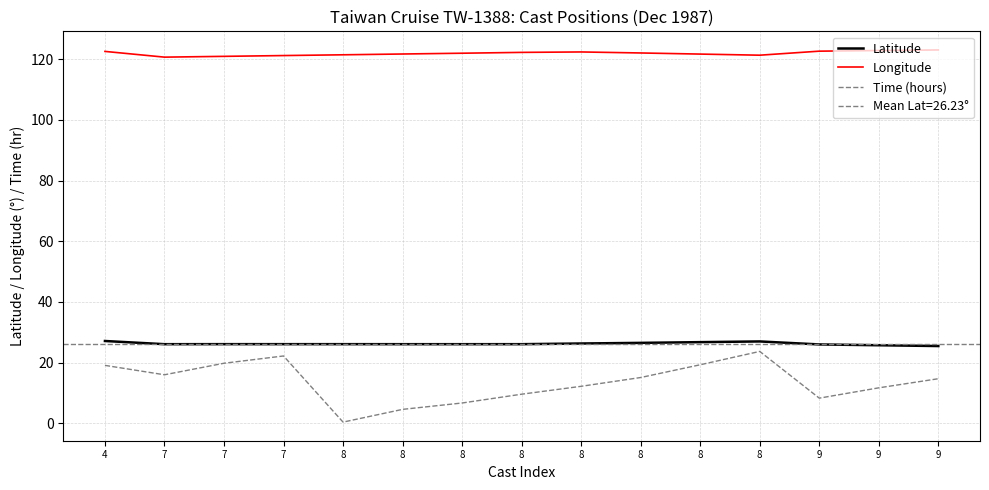

Is it true that Latitude equals 26.1 at 7?

True